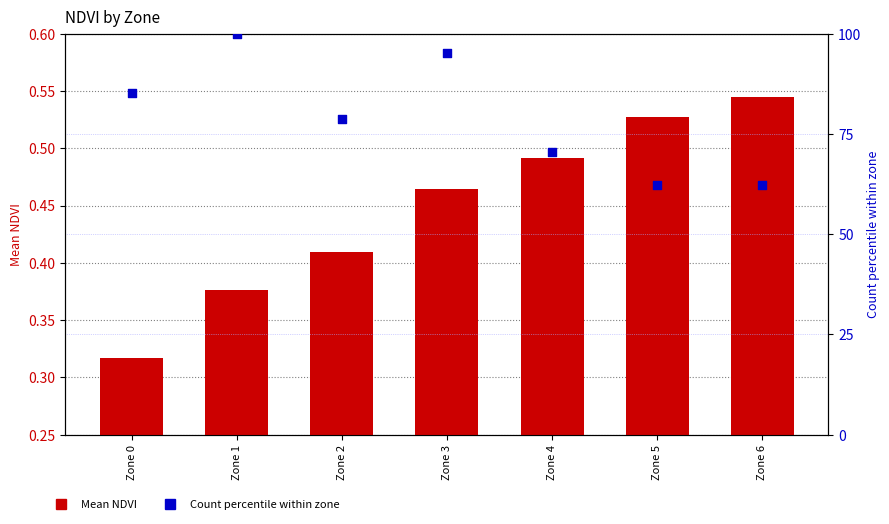

At how many categories does at least one series exceed 48?

7